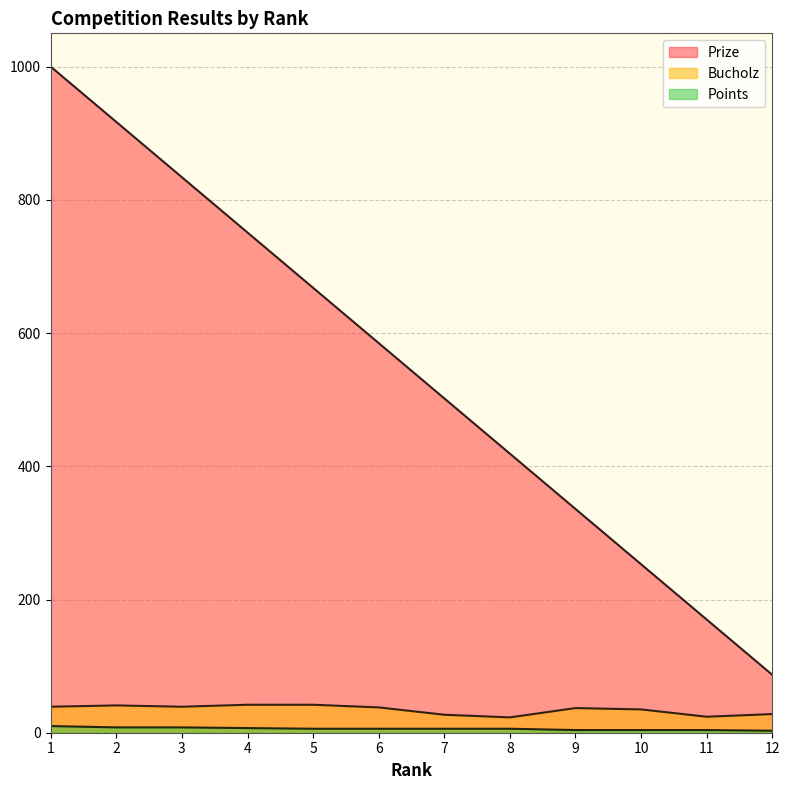

What is the smallest value displayed?

3